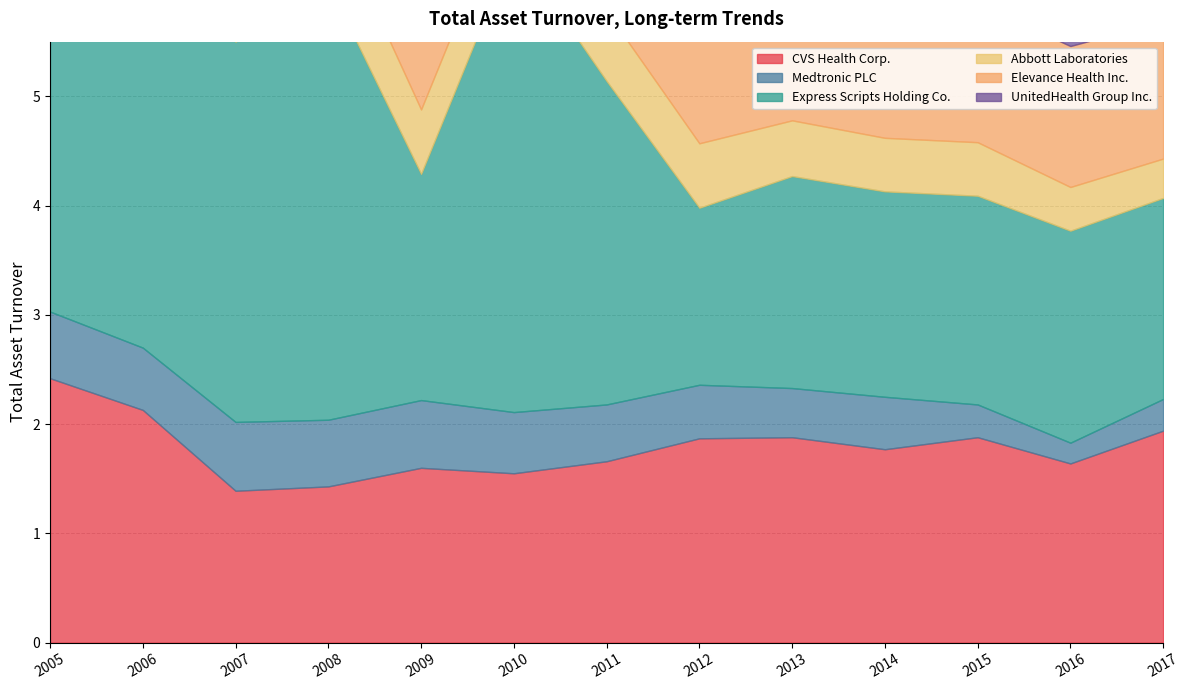

Count the number of data series in this chart.

6